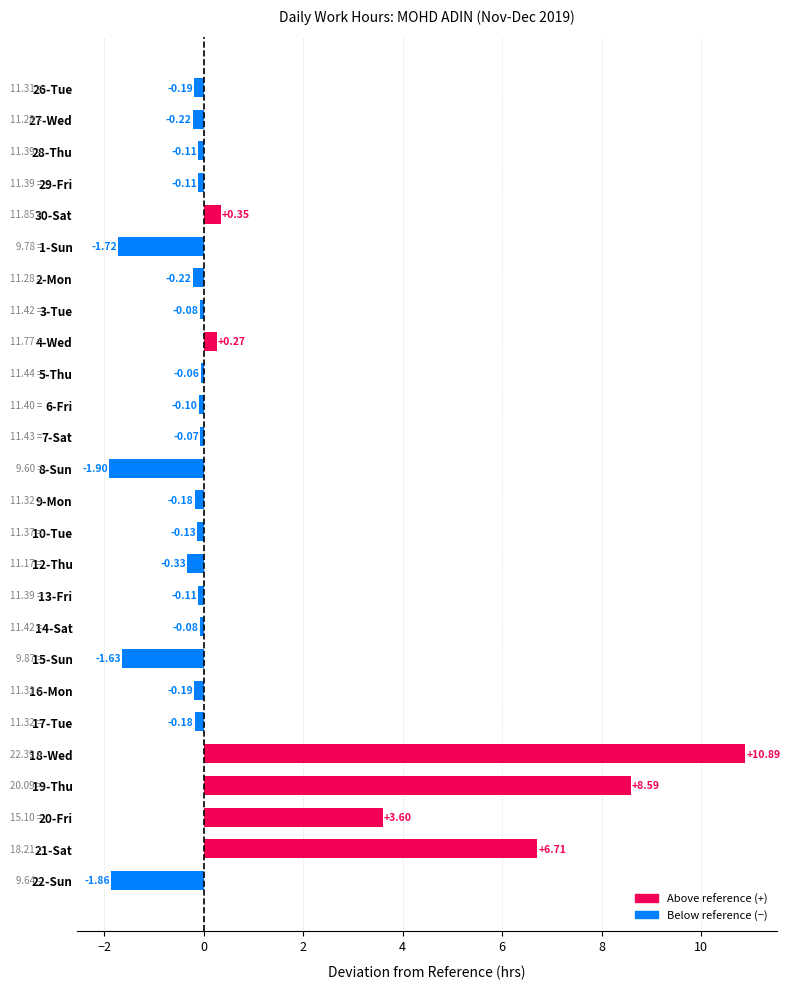

What is the smallest value displayed?

-1.9